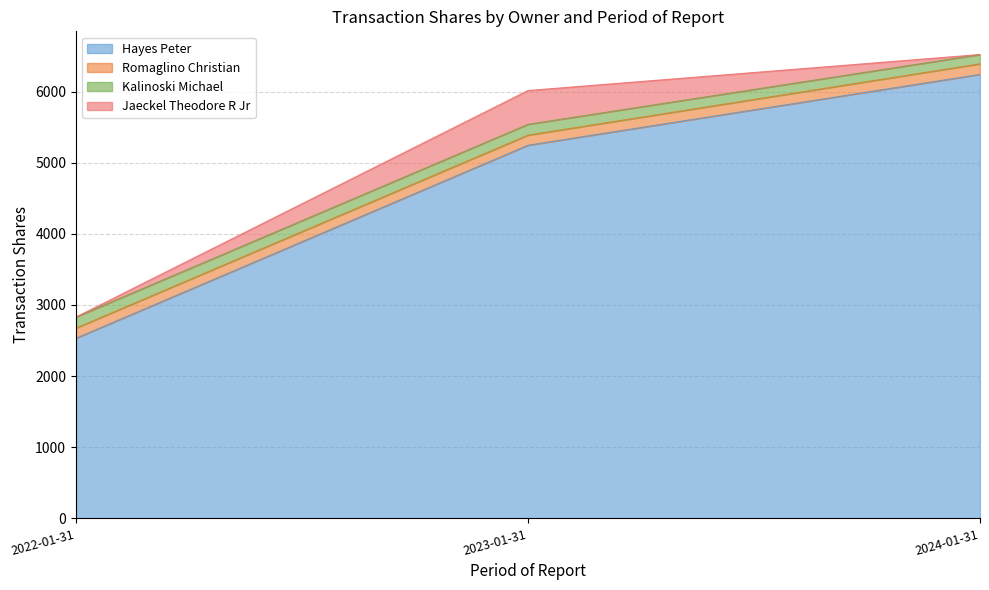

Which label corresponds to the smallest value in the chart?

2022-01-31